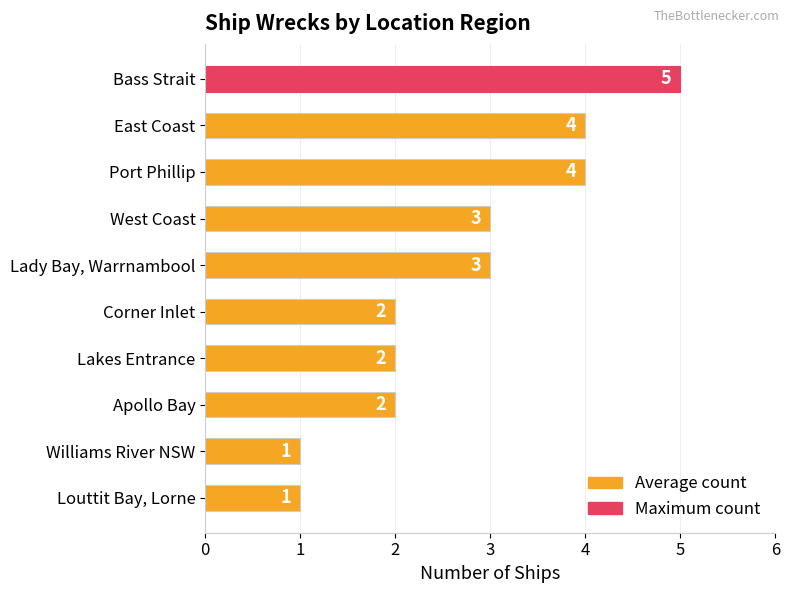

What is the smallest value displayed?

1